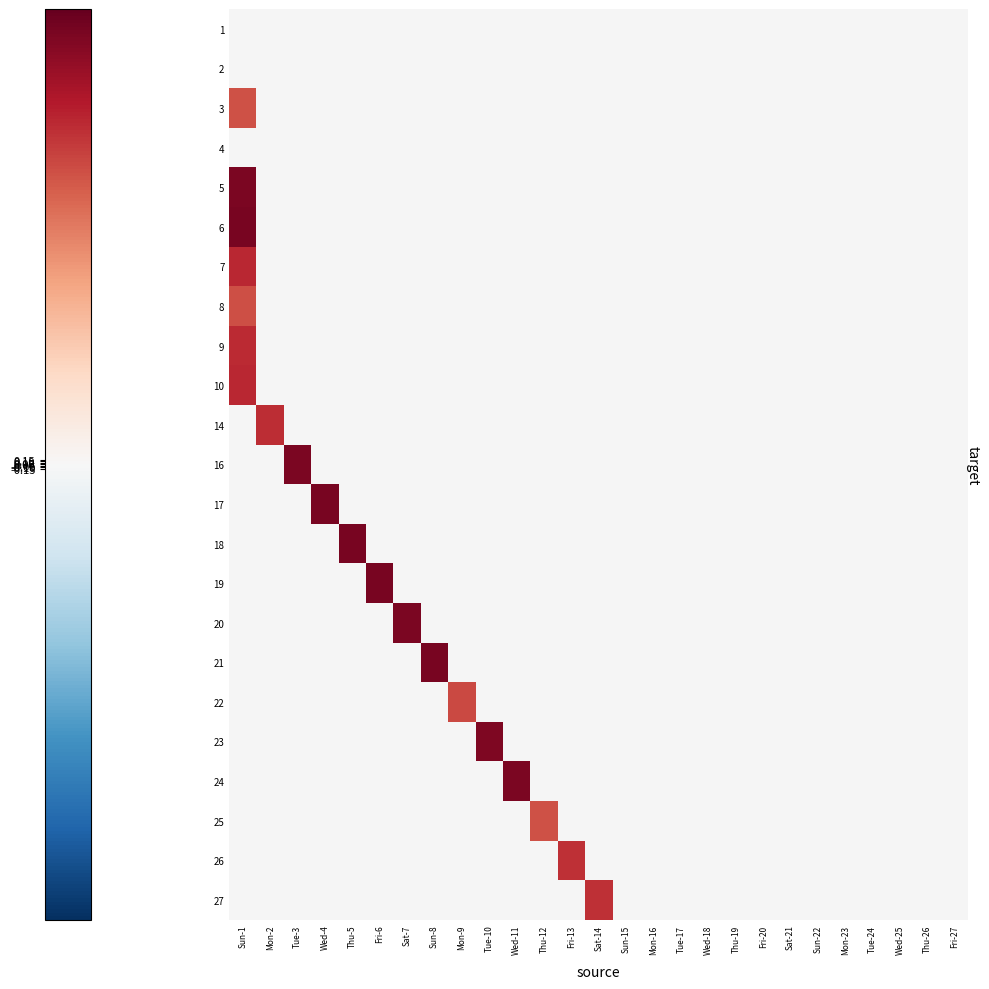

How many positive values does the 5 series have?

1